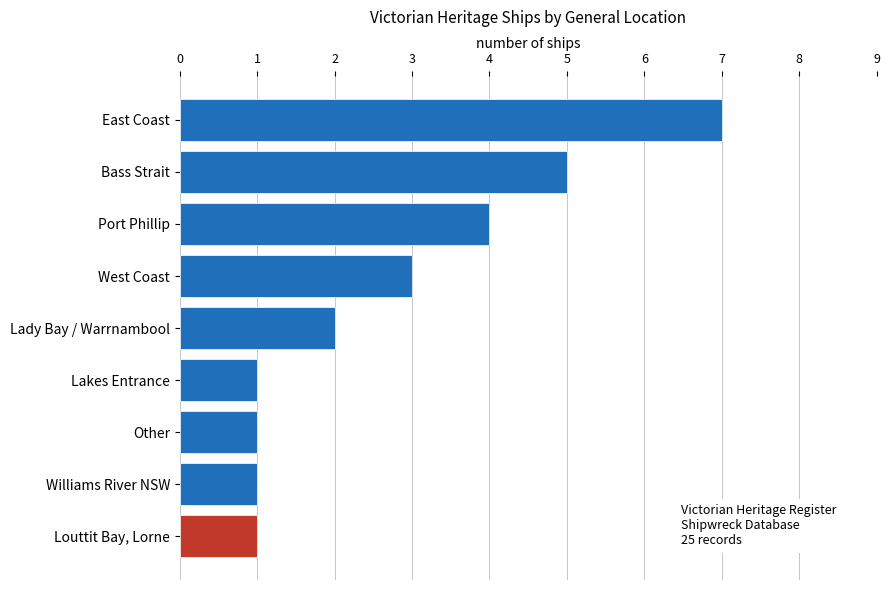

What is the difference between the maximum and minimum values?

6